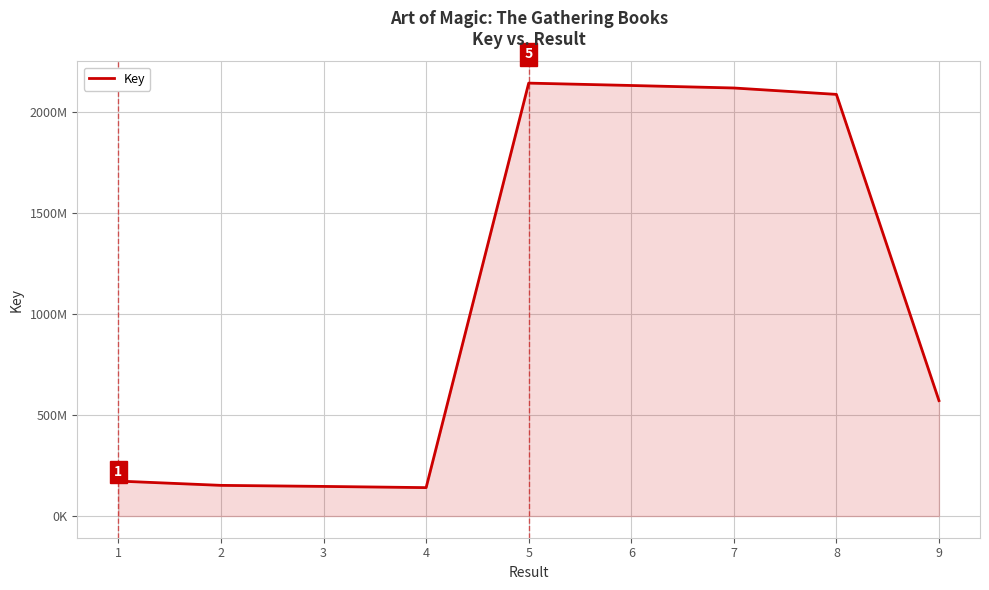

How many points are lower than both their immediate neighbors (excluding endpoints)?

1